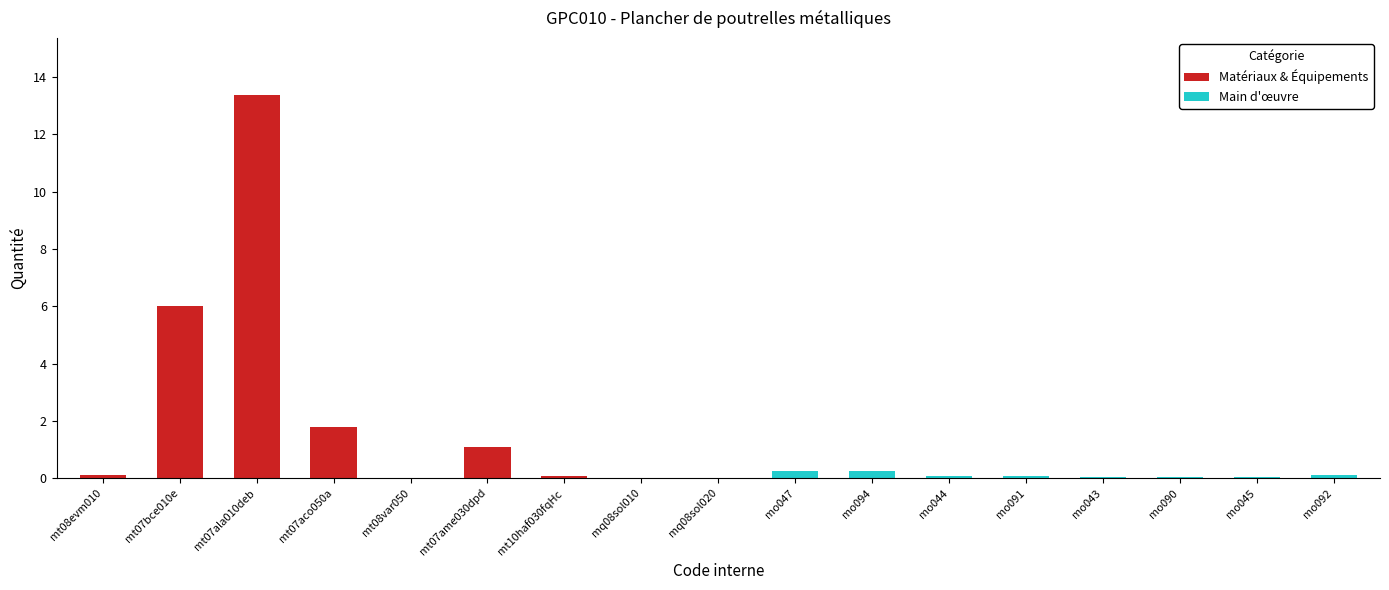

List the labels in order of value, smallest first.

mq08sol010, mq08sol020, mt08var050, mo045, mo043, mo090, mo044, mo091, mt10haf030fqHc, mt08evm010, mo092, mo047, mo094, mt07ame030dpd, mt07aco050a, mt07bce010e, mt07ala010deb